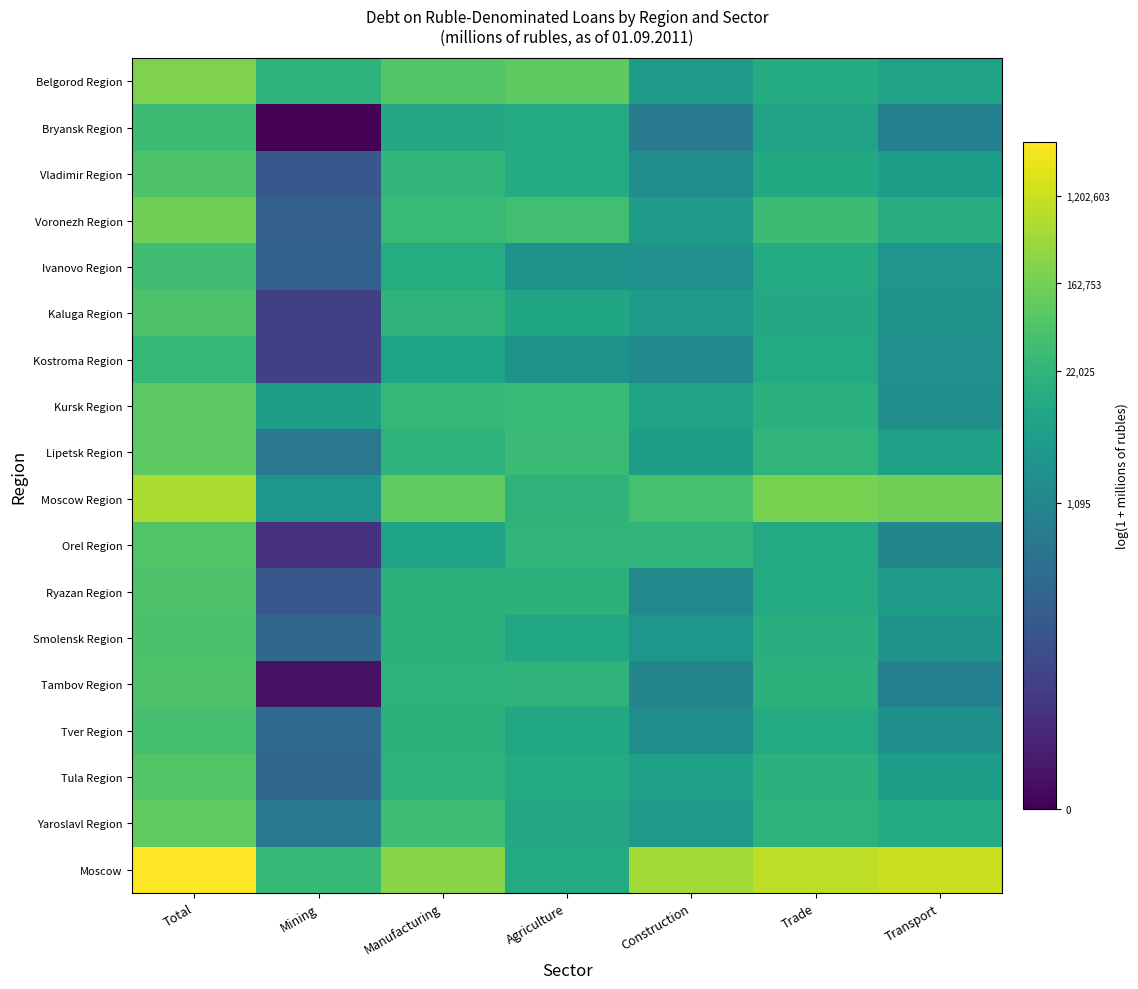

What is the difference between the highest and lowest values at Manufacturing?

3.7